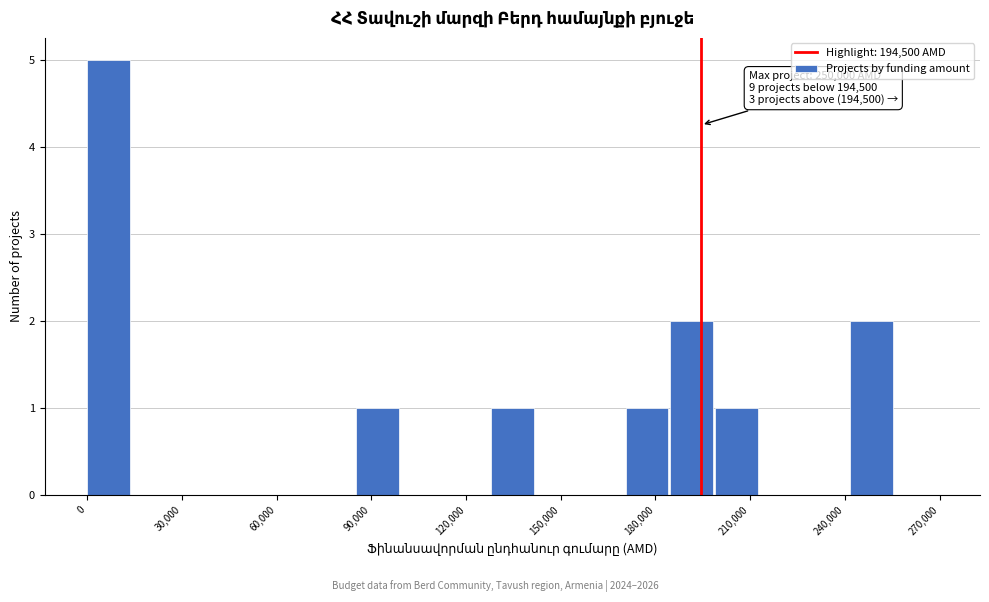

Read against the x-axis, roughly where is the centre of the tallest bar?

5000